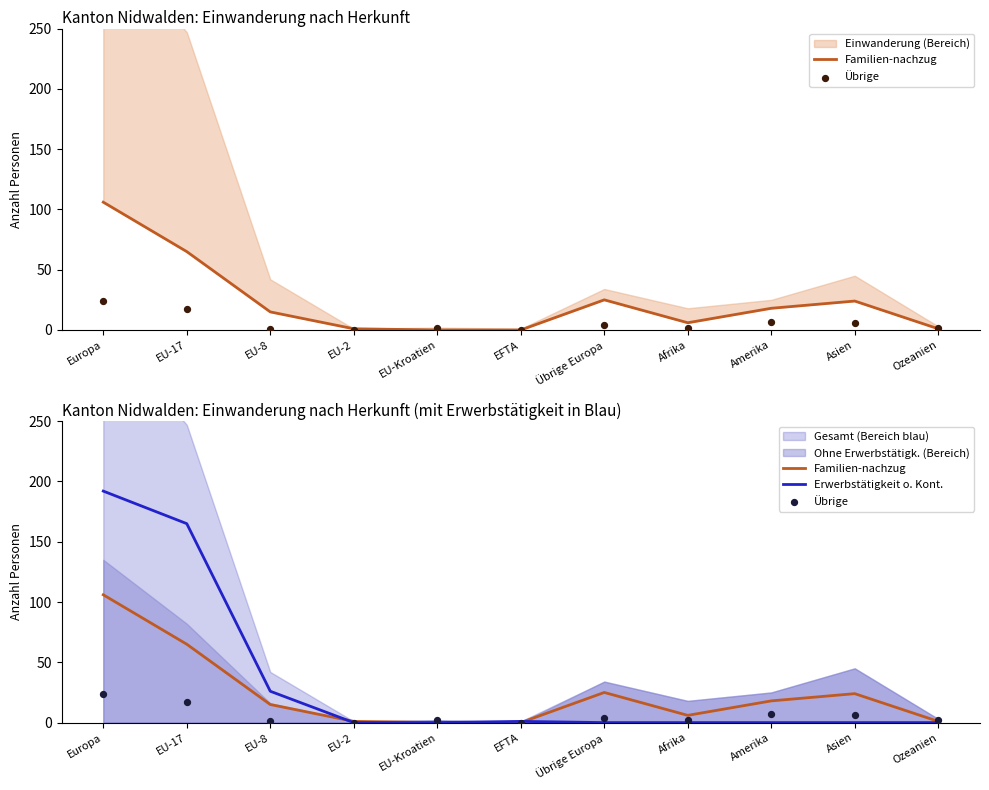

Is the value of Familien-nachzug at EFTA greater than the value of Erwerbstätigkeit o. Kont. at Asien?

No